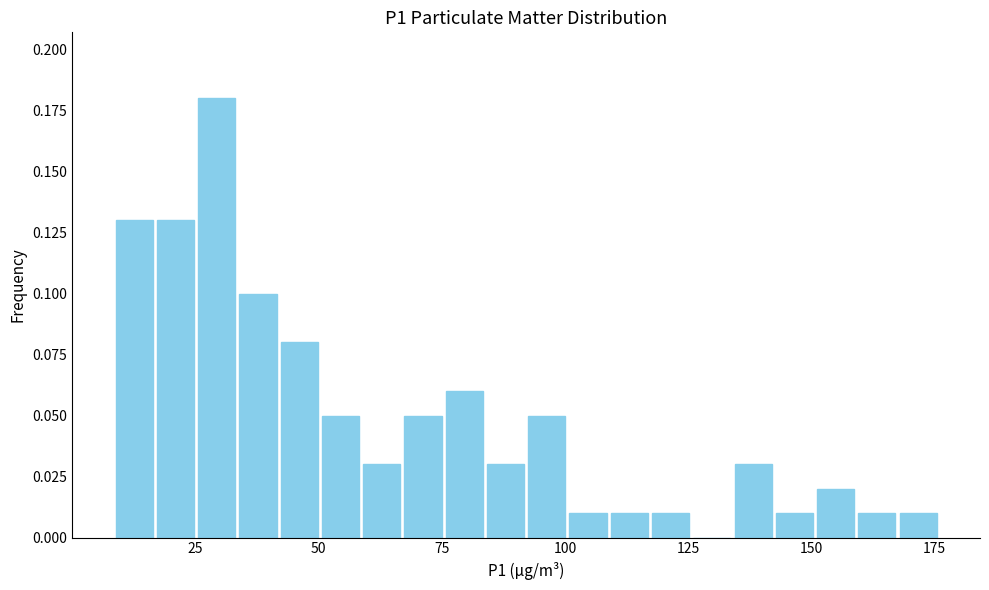

Read against the x-axis, roughly where is the centre of the tallest bar?

30